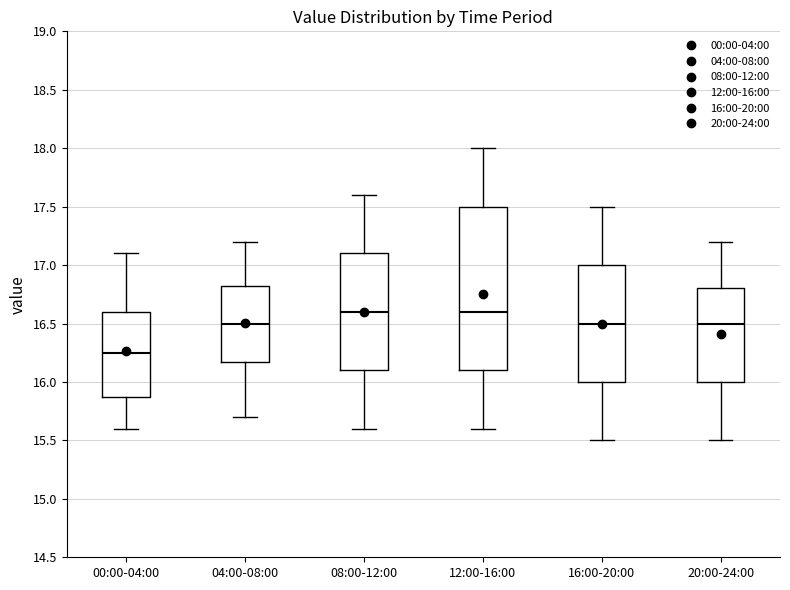

Which box's median line is the lowest?

00:00-04:00